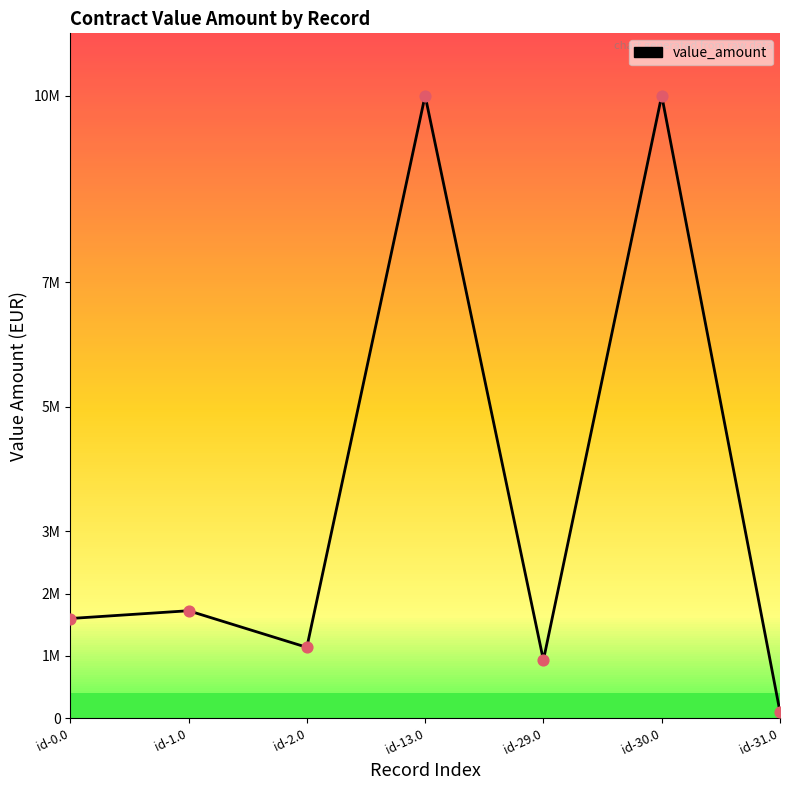

Does the chart have visible grid lines?

No